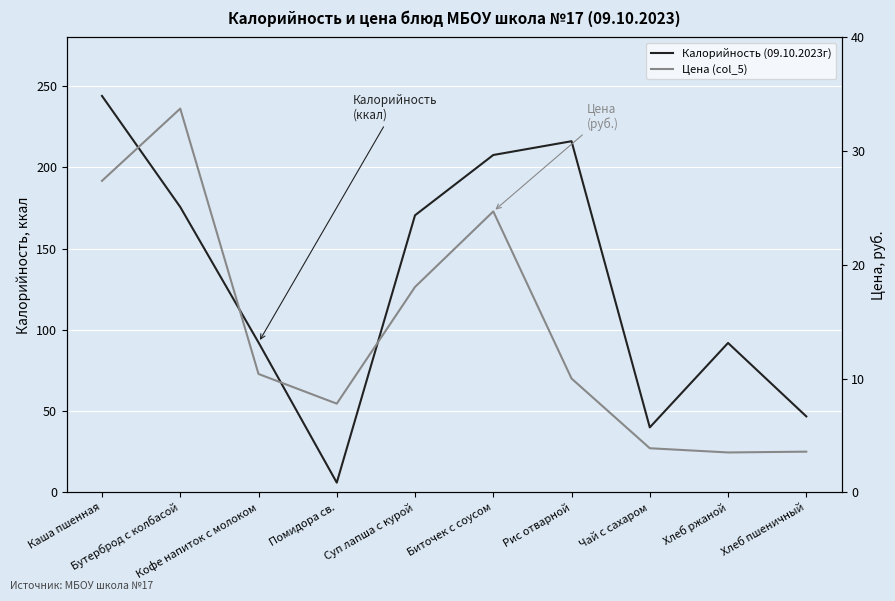

Between Кофе напиток с молоком and Биточек с соусом, which is larger?

Биточек с соусом